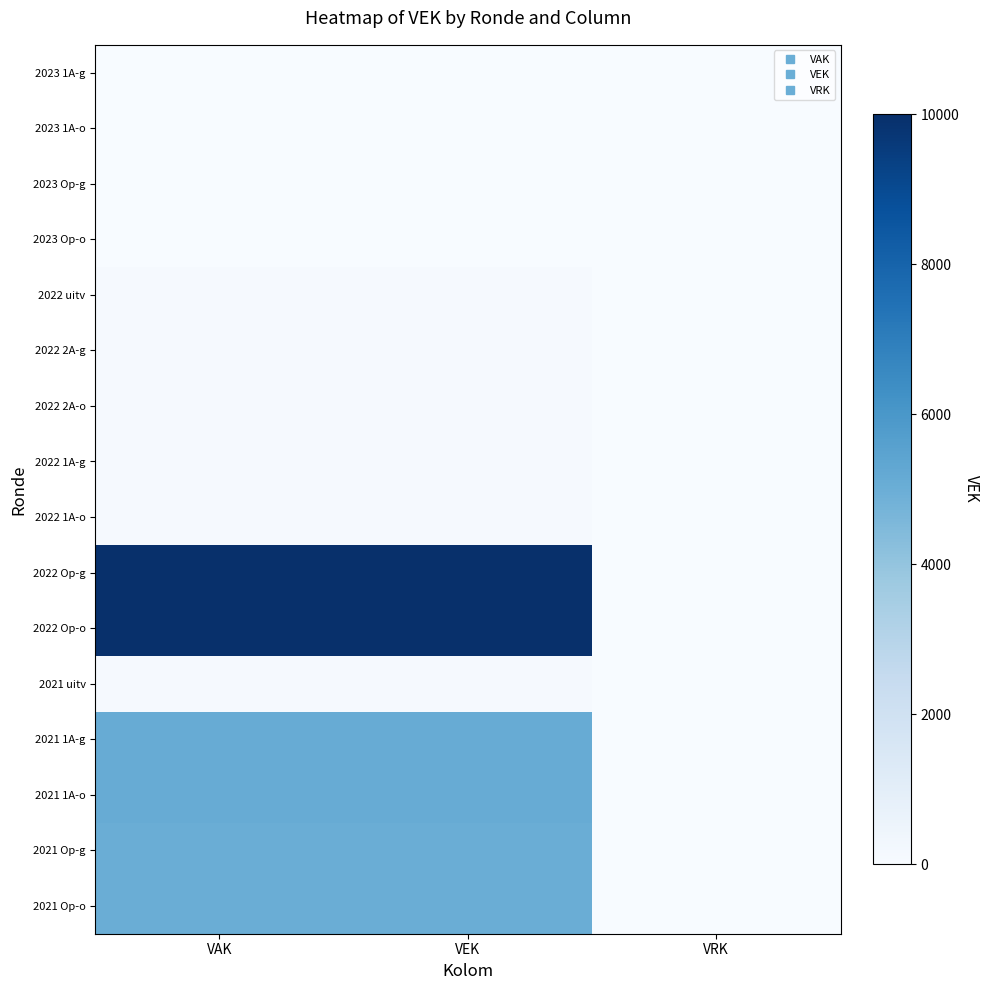

What is the spread (max minus min) of values at VAK?

10000